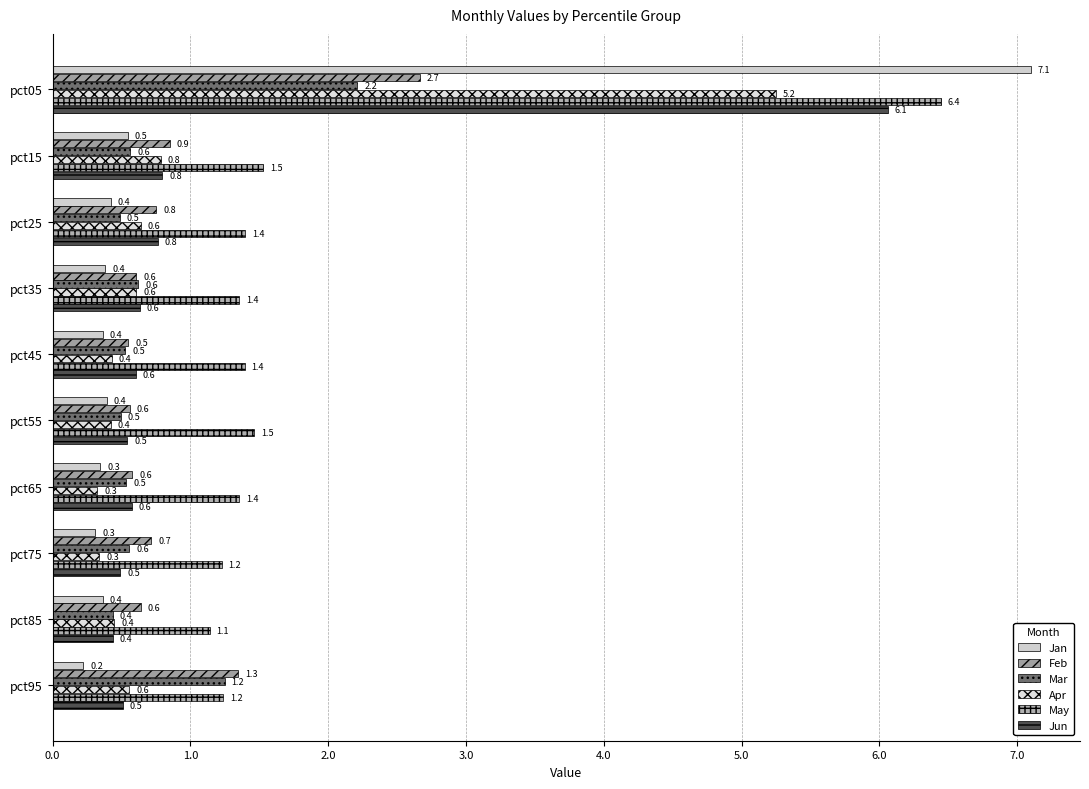

Count the number of categories in the chart.

10